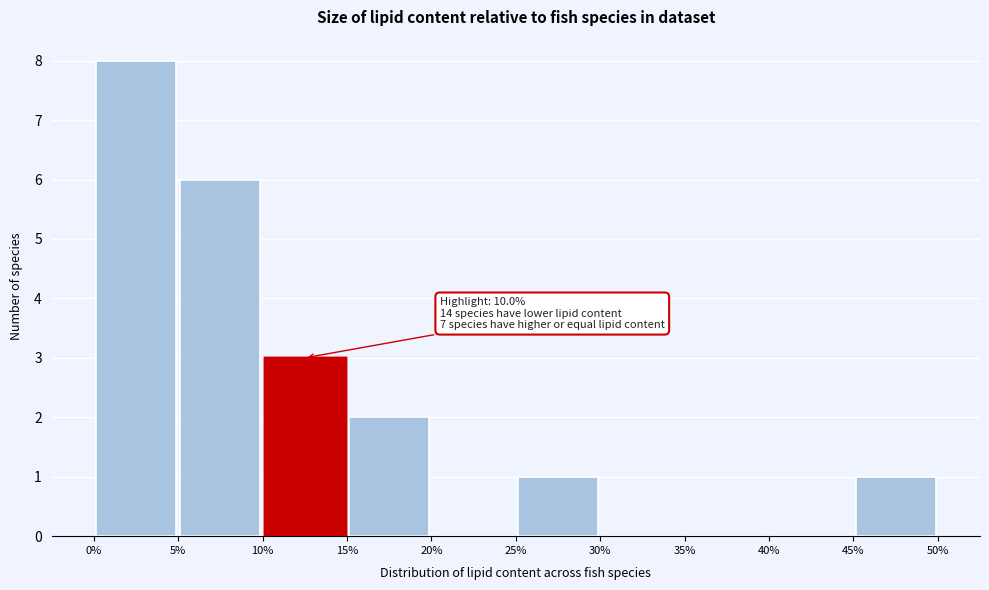

Which range on the x-axis has the tallest bar?

0% to 5%